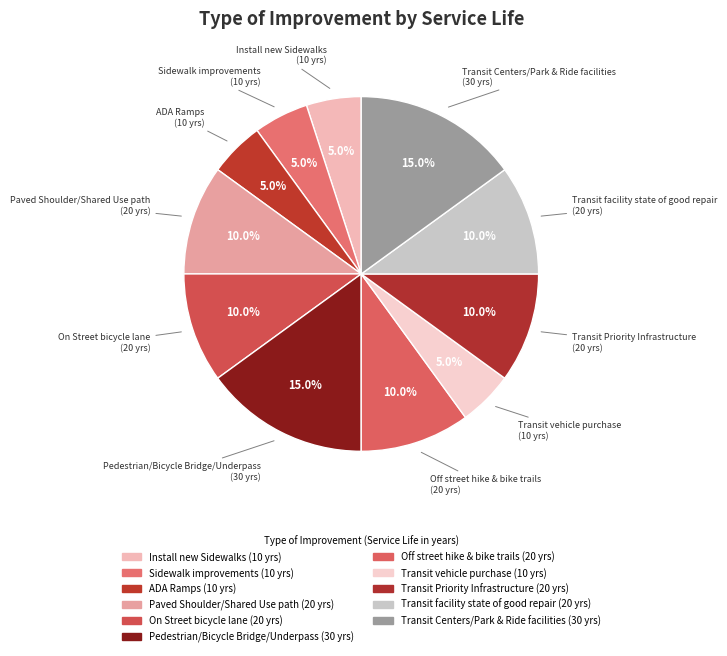

How many segments does this pie chart have?

11